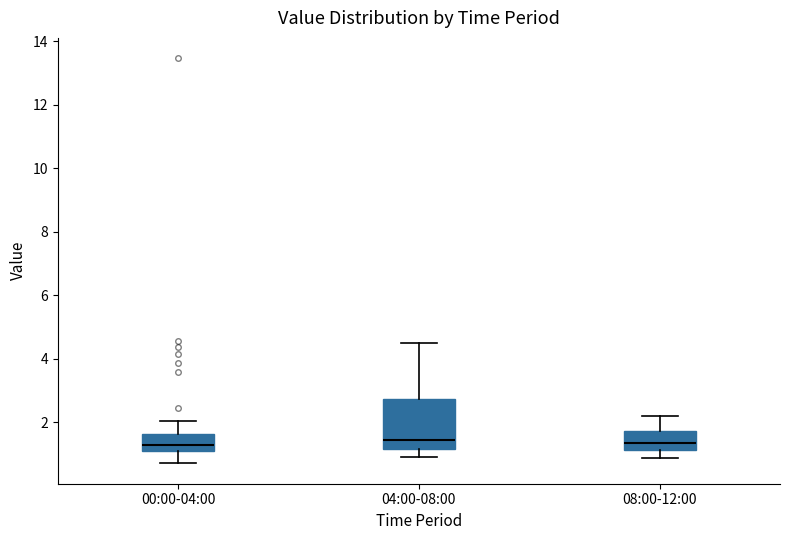

Reading left to right, read every box against the y-axis: the position of its median line, the range the box covers, and the ends of its whiskers. The values are not printed on the chart, so give them approximately, as read against the axis.

00:00-04:00: median 1.2, box 1.0 to 1.6, whiskers 0.8 to 2.0
04:00-08:00: median 1.4, box 1.2 to 2.8, whiskers 1.0 to 4.6
08:00-12:00: median 1.4, box 1.2 to 1.8, whiskers 0.8 to 2.2